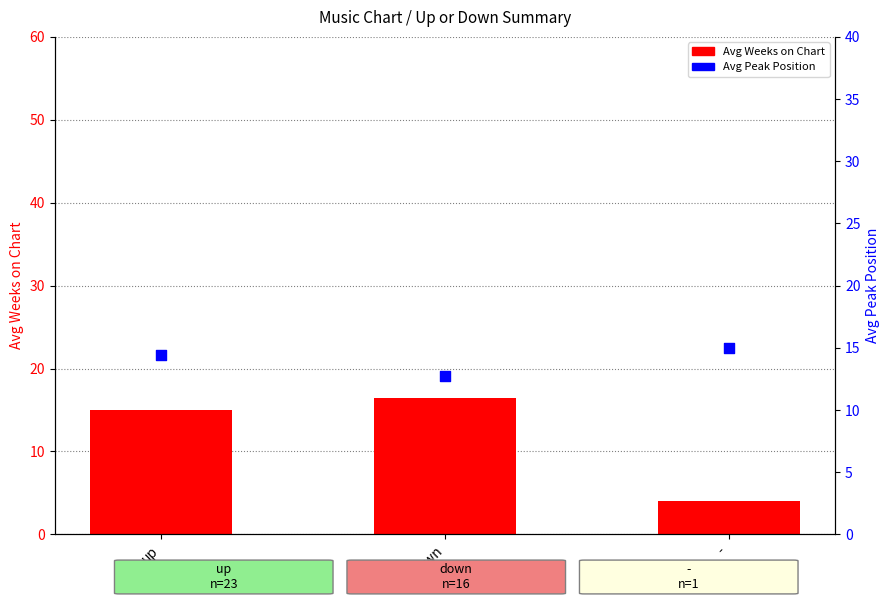

Which series reaches the maximum Y coordinate?

Avg Weeks on Chart